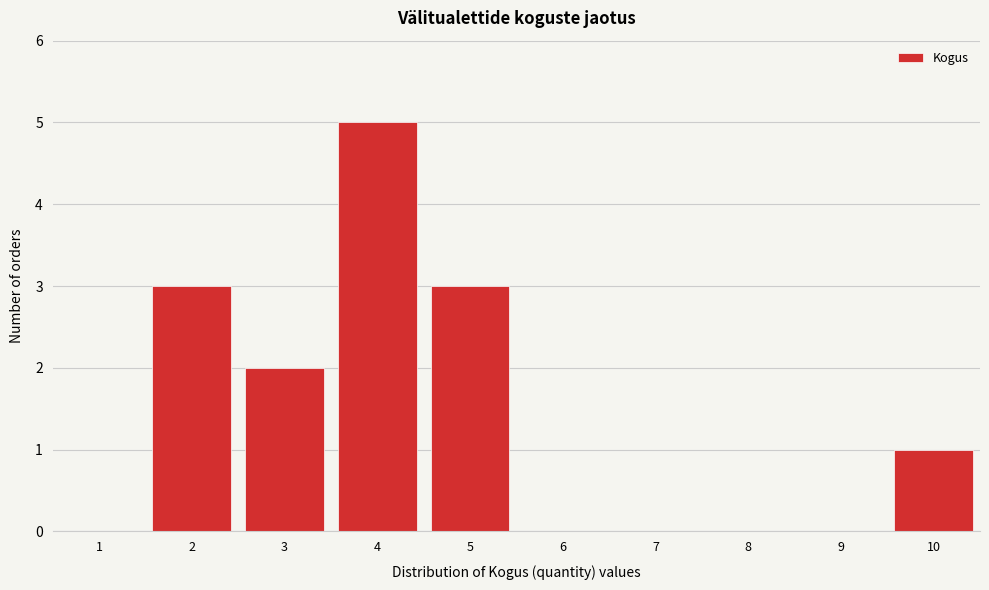

Reading left to right, extract all data points from this chart.

1=0	2=3	3=2	4=5	5=3	6=0	7=0	8=0	9=0	10=1